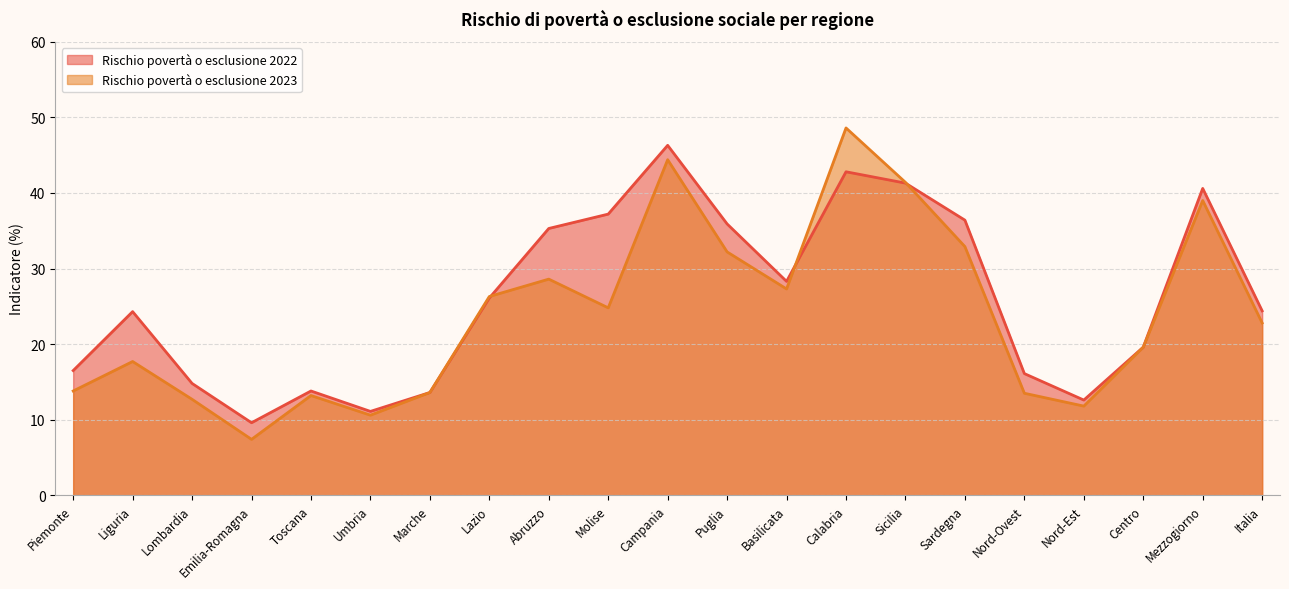

What is the sum of the Rischio povertà o esclusione 2023 values at Emilia-Romagna and Lombardia?

20.1